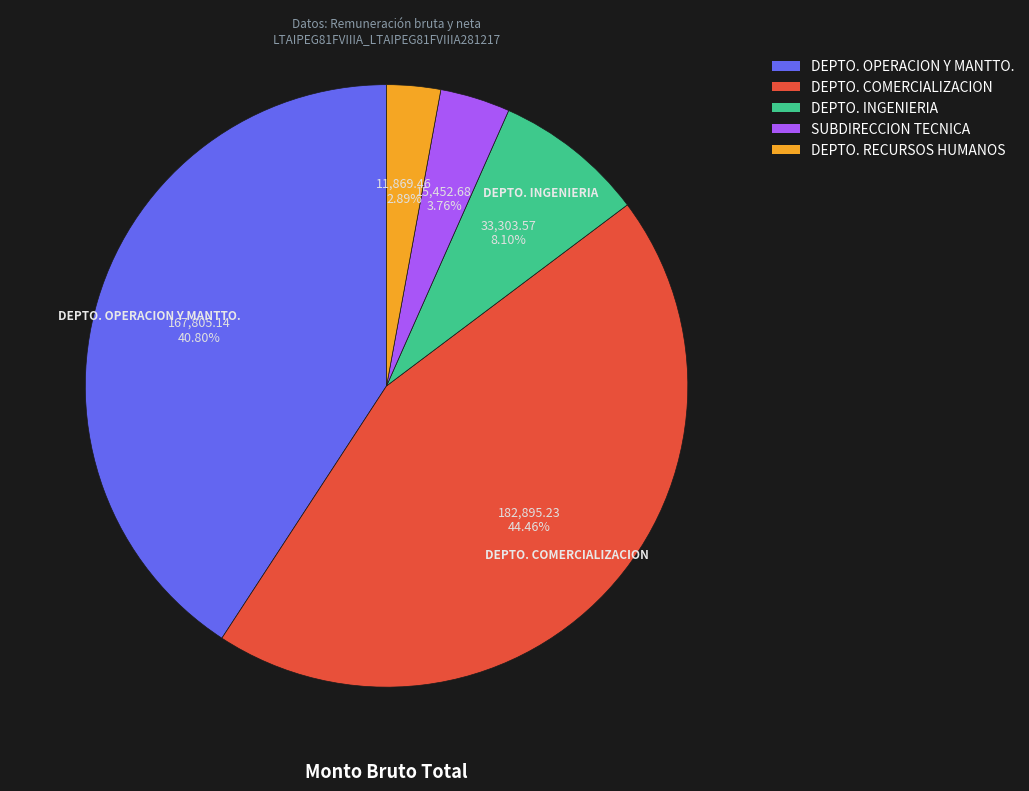

Does any single category account for the majority?

No